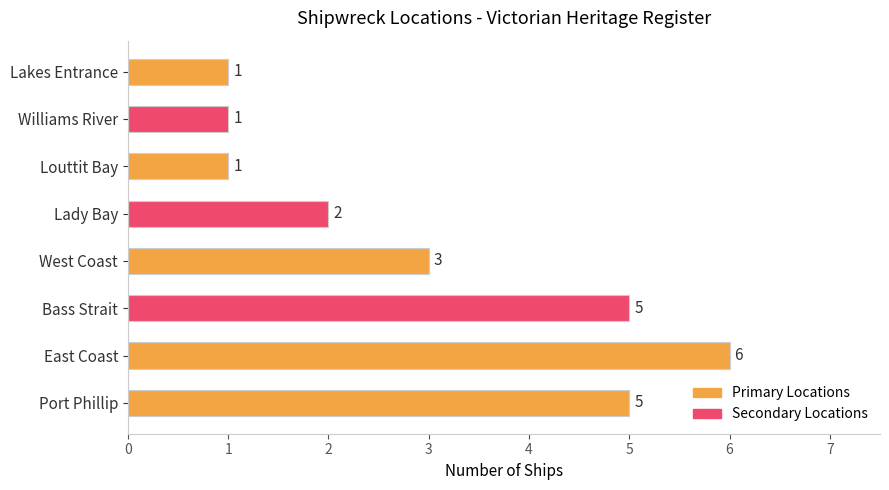

Is it true that the value at Lady Bay is 1?

False